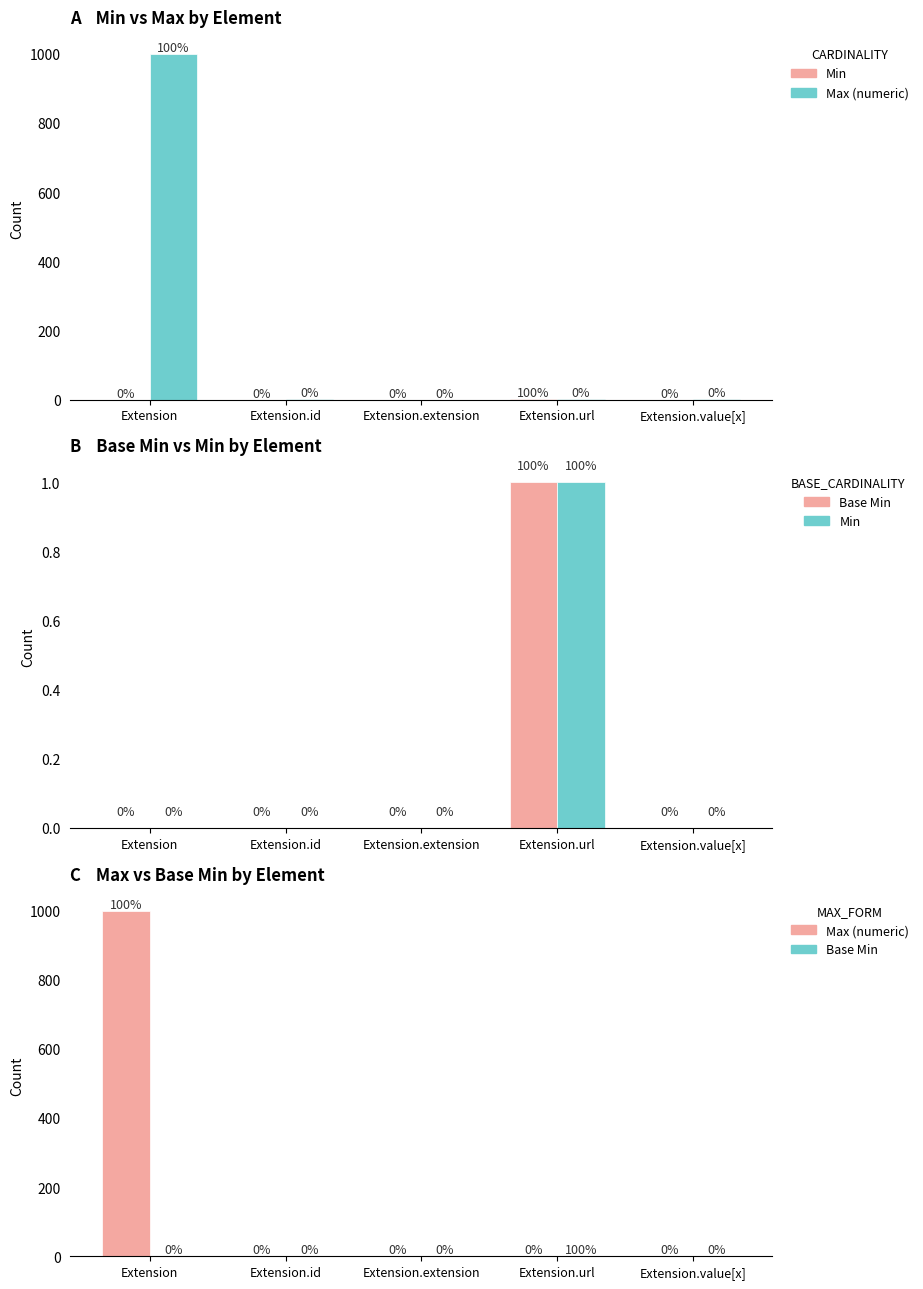

How many data points does each series have?

5